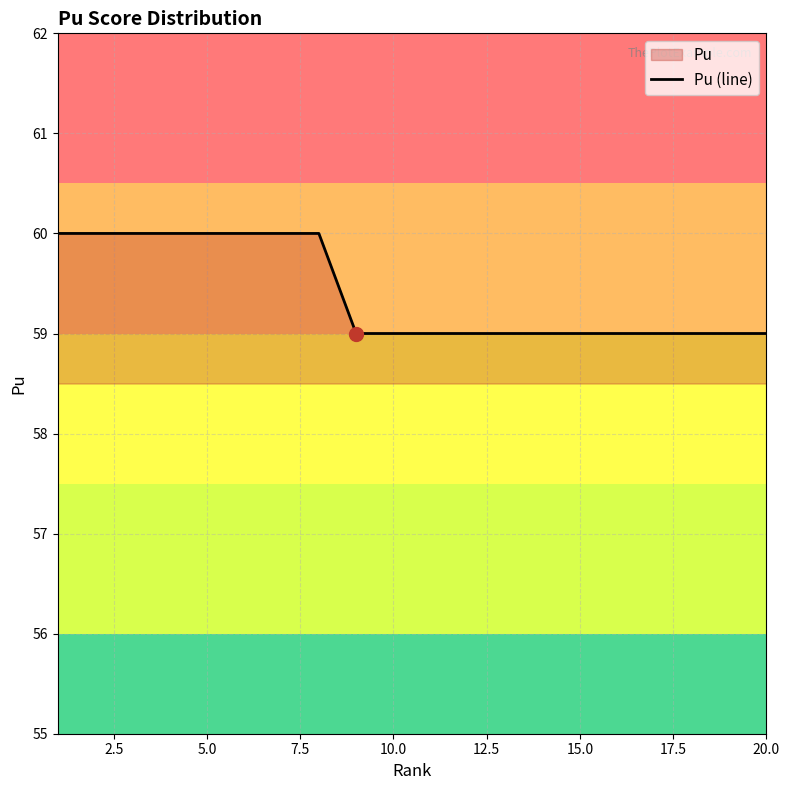

True or false: there are more than 0 points higher than both neighbors.

False